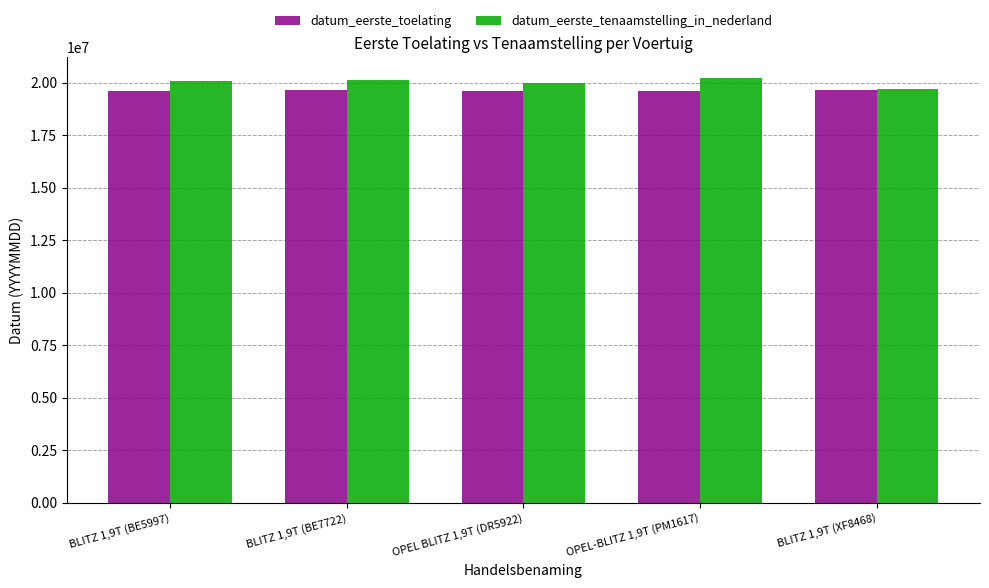

At OPEL-BLITZ 1,9T (PM1617), list the series in order from largest to smallest.

datum_eerste_tenaamstelling_in_nederland, datum_eerste_toelating